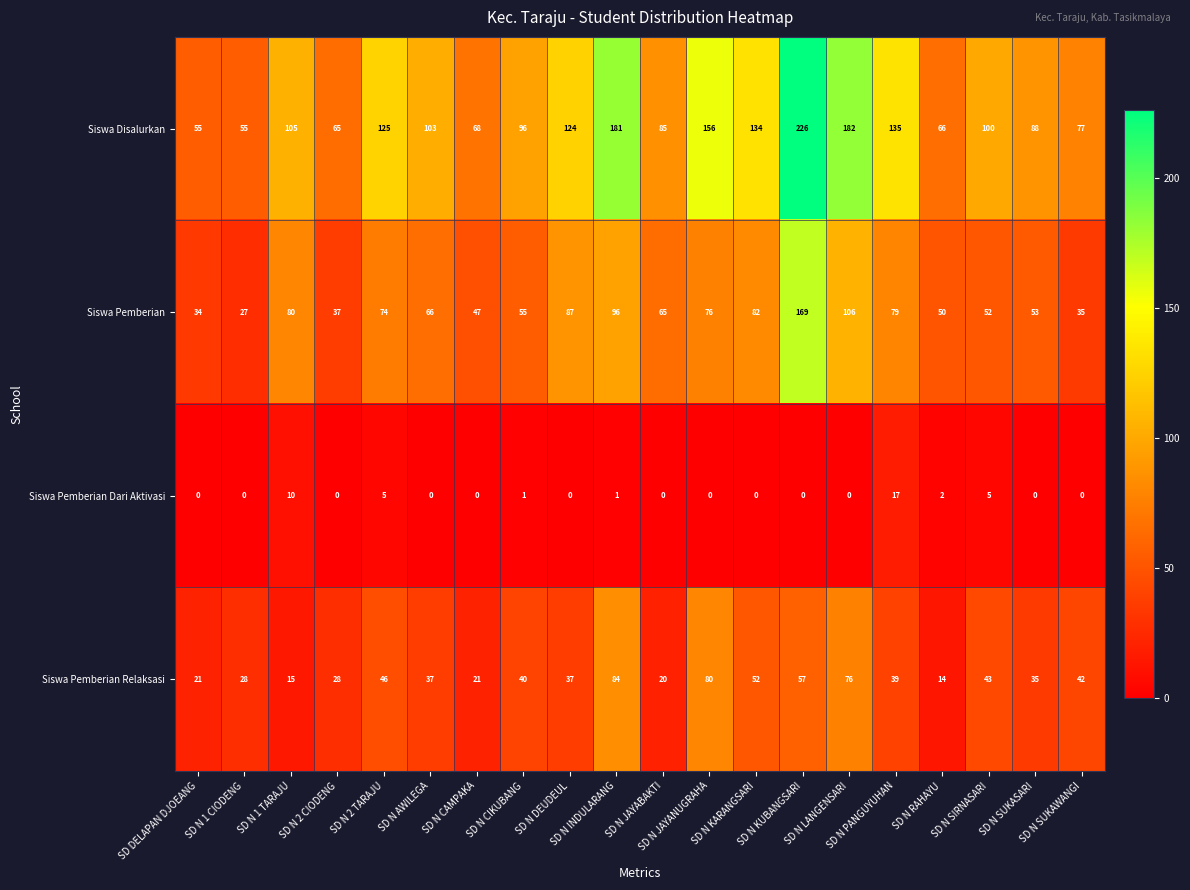

At which category is the sum across all series the highest?

SD N KUBANGSARI